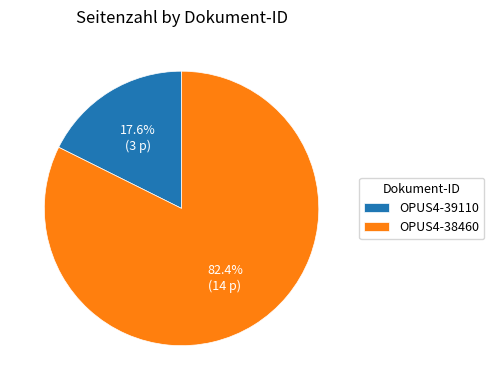

To the nearest percent, what percentage of the pie is OPUS4-39110?

18%